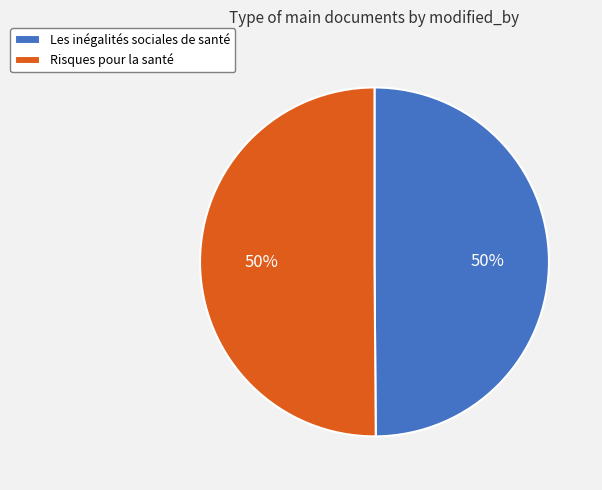

To the nearest percent, what portion does Les inégalités sociales de santé represent?

50%